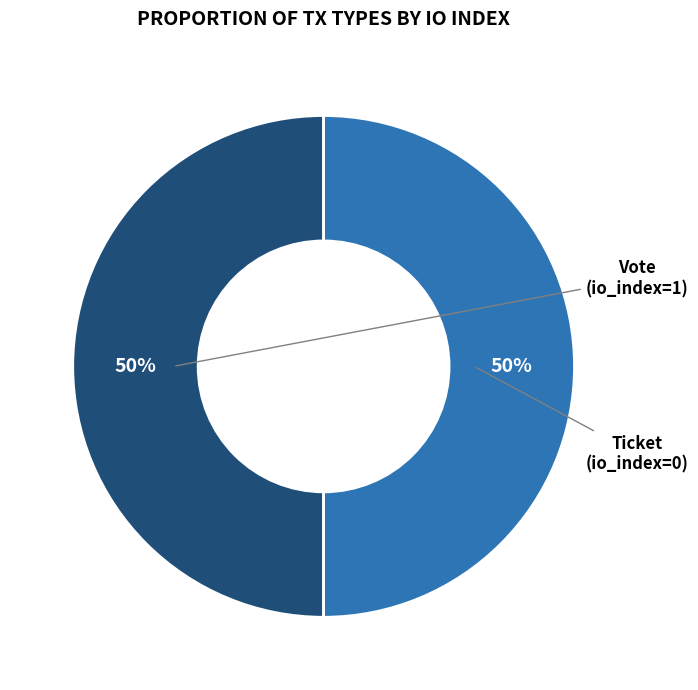

To the nearest percent, what is the average slice percentage?

50%